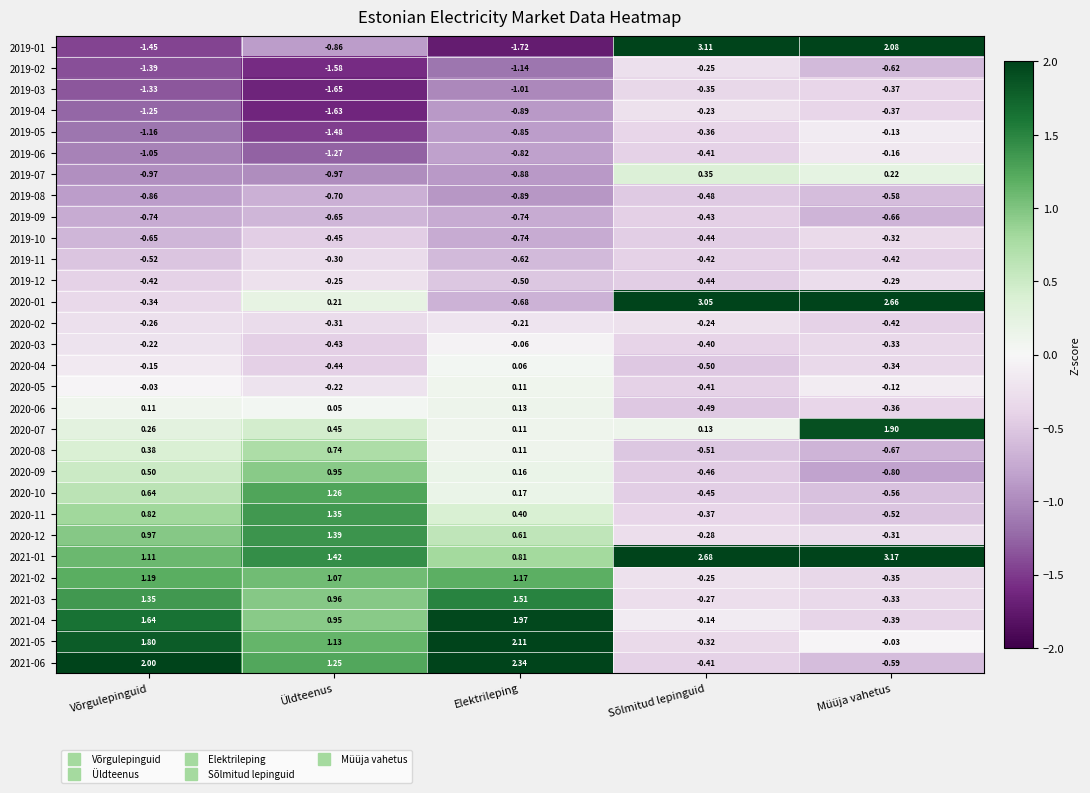

List the labels in order of 2021-06 value, largest first.

Elektrileping, Võrgulepinguid, Üldteenus, Sõlmitud lepinguid, Müüja vahetus